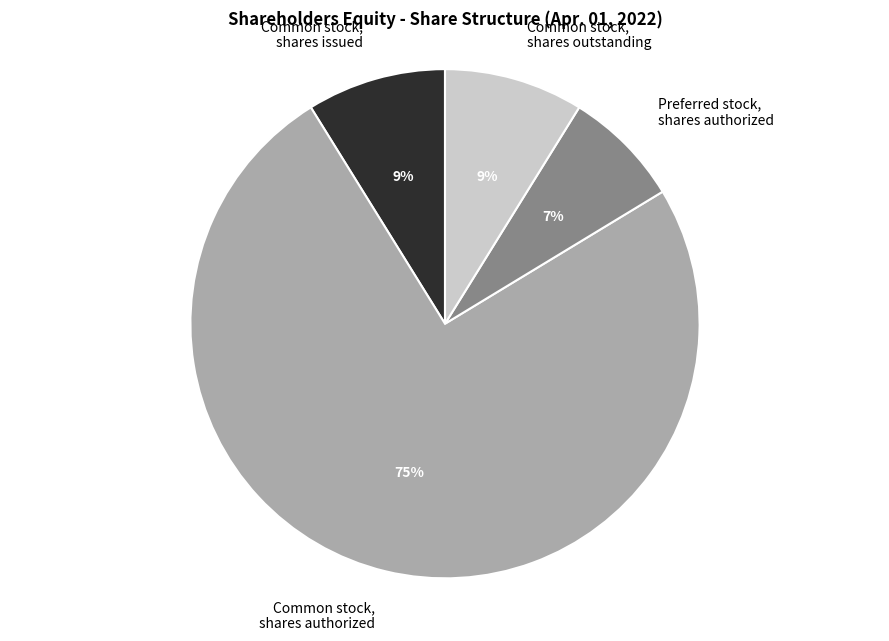

Is it true that Preferred stock, shares outstanding is 11% of the pie?

False